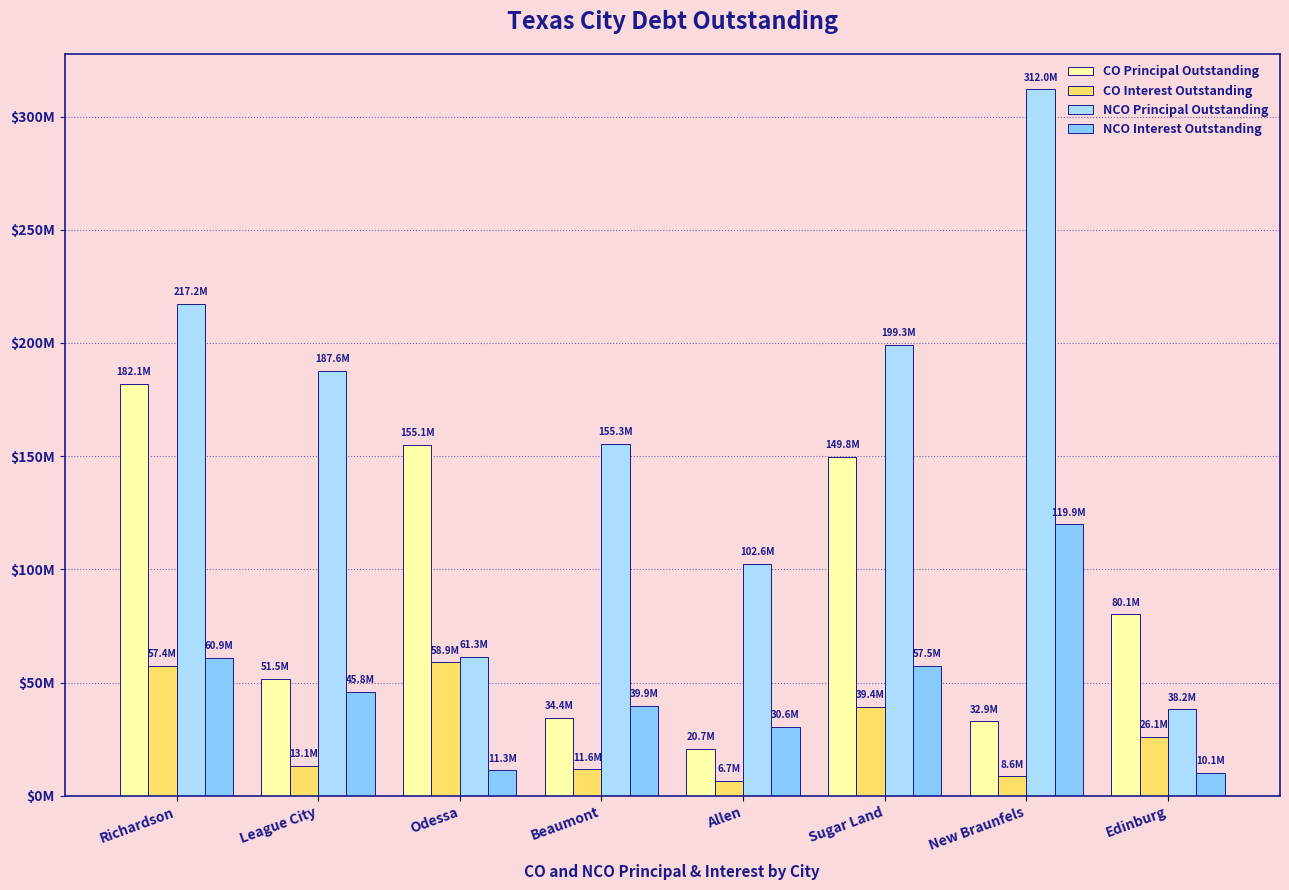

What is the difference between the NCO Interest Outstanding values at Edinburg and Sugar Land?

47379100.0